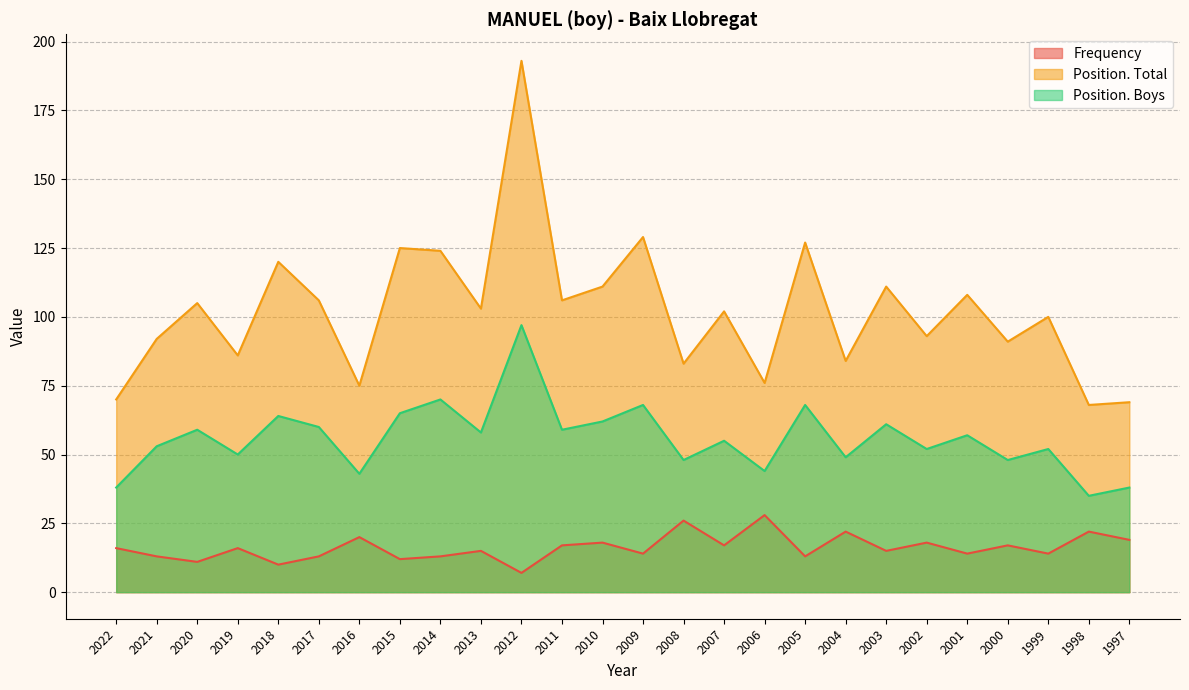

Count the number of categories in the chart.

26